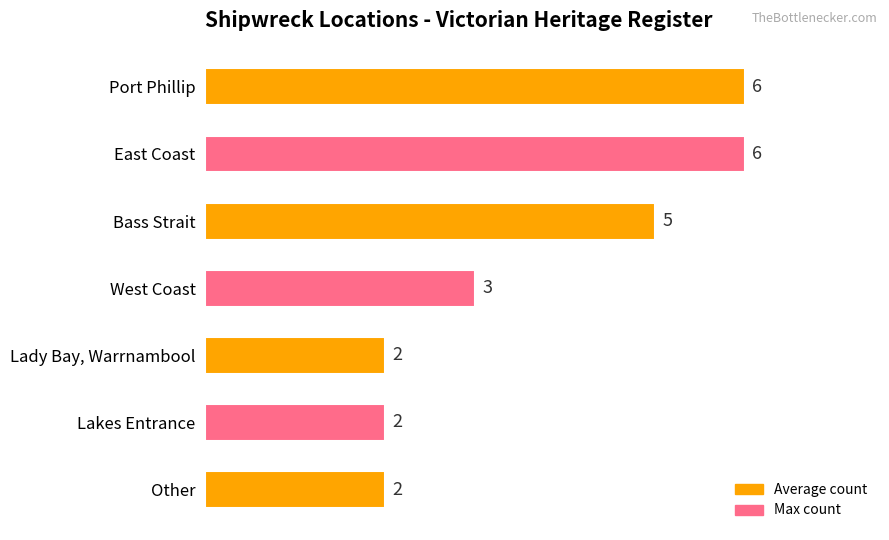

Is it true that the value at Port Phillip is 10?

False